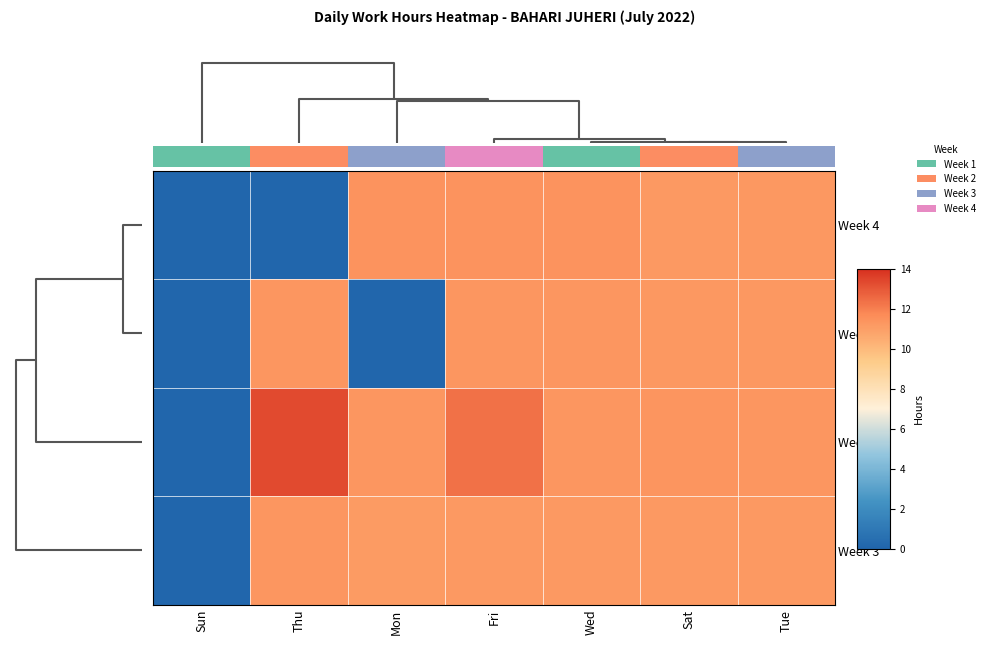

What is the total value across all series at Sat?

45.0